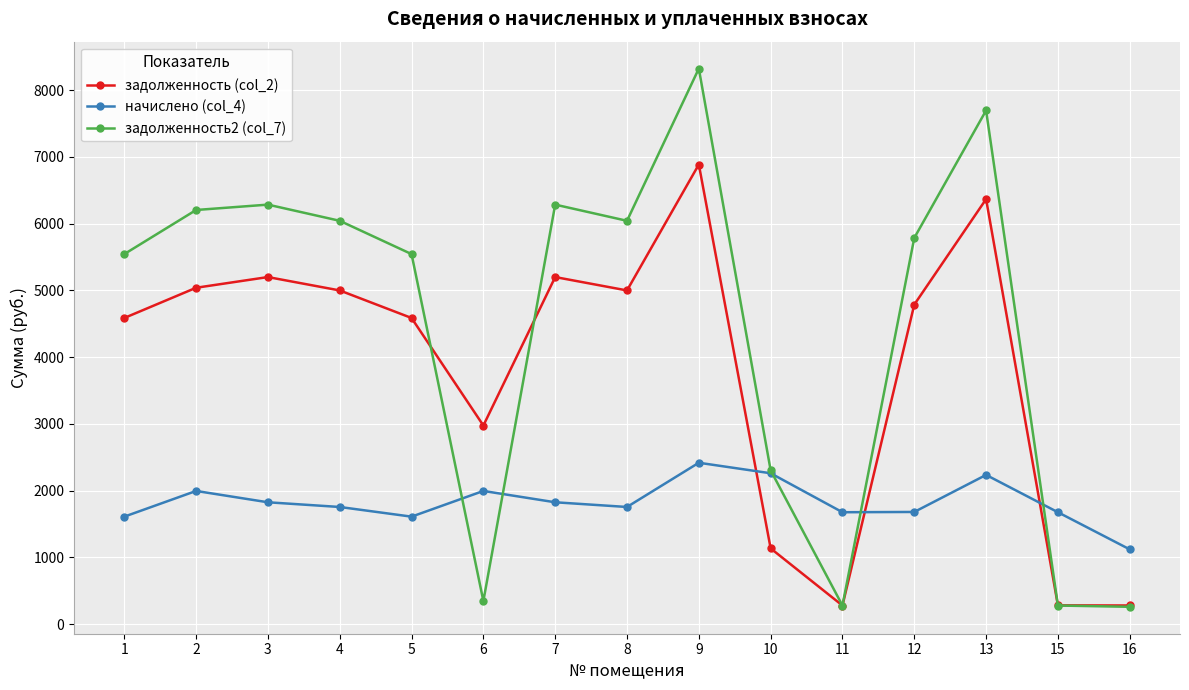

Is it true that задолженность2 (col_7) equals 5784.8 at 12?

True